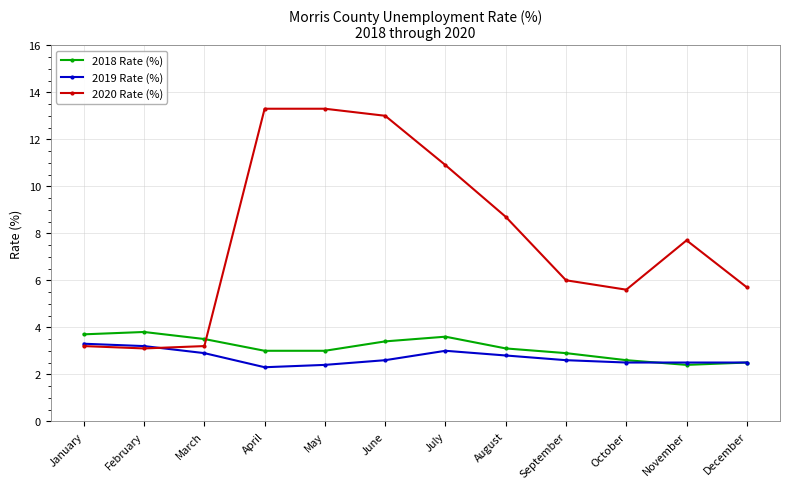

Reading left to right, list all the values displayed in this chart.

2018 Rate (%): 3.7	3.8	3.5	3.0	3.0	3.4	3.6	3.1	2.9	2.6	2.4	2.5
2019 Rate (%): 3.3	3.2	2.9	2.3	2.4	2.6	3.0	2.8	2.6	2.5	2.5	2.5
2020 Rate (%): 3.2	3.1	3.2	13.3	13.3	13.0	10.9	8.7	6.0	5.6	7.7	5.7